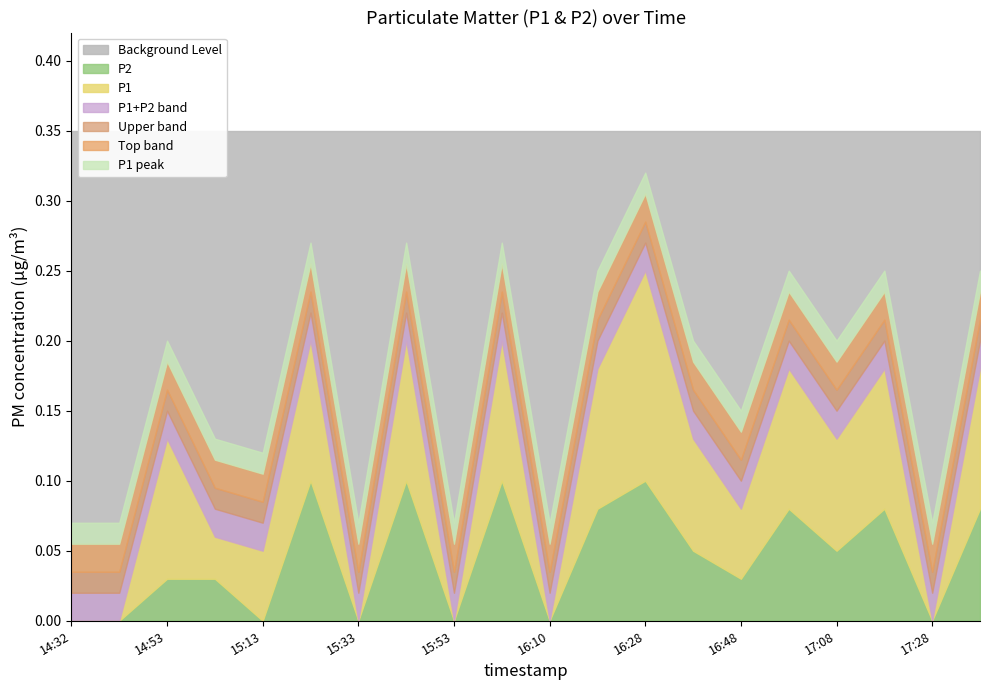

What is the difference between the maximum and minimum values in the P2 series?

0.1